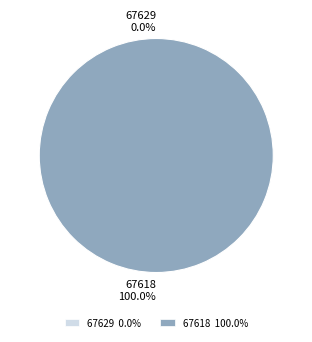

To the nearest percent, what percentage of the pie is 67618?

100%